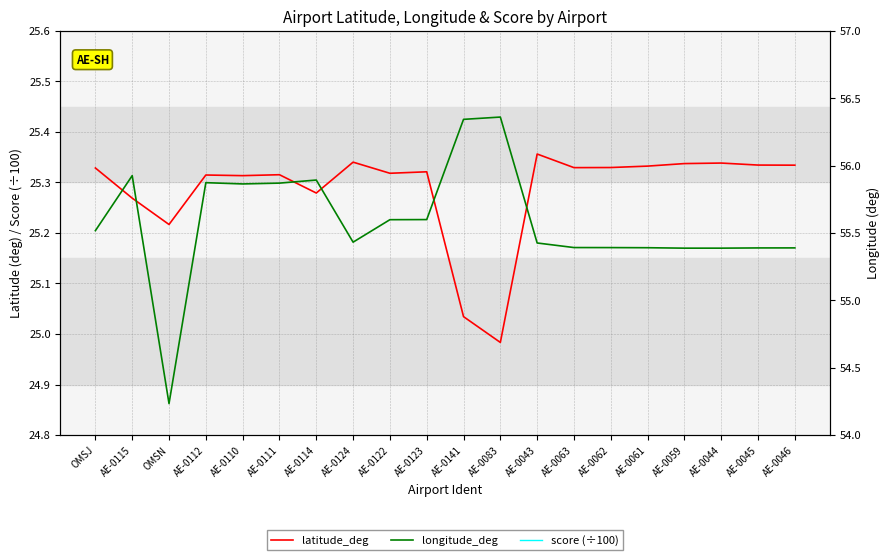

Which label corresponds to the smallest value in the chart?

AE-0112